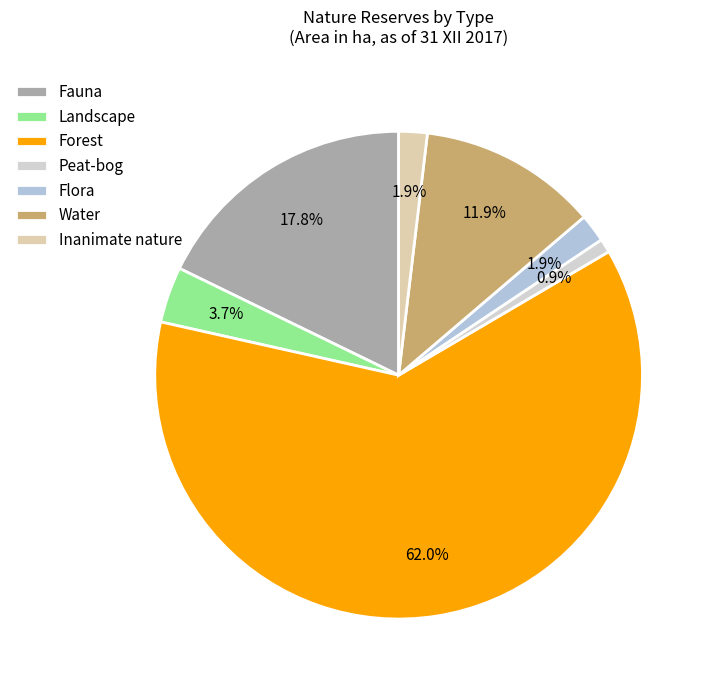

Do Forest and Water together represent more than half of the pie?

Yes